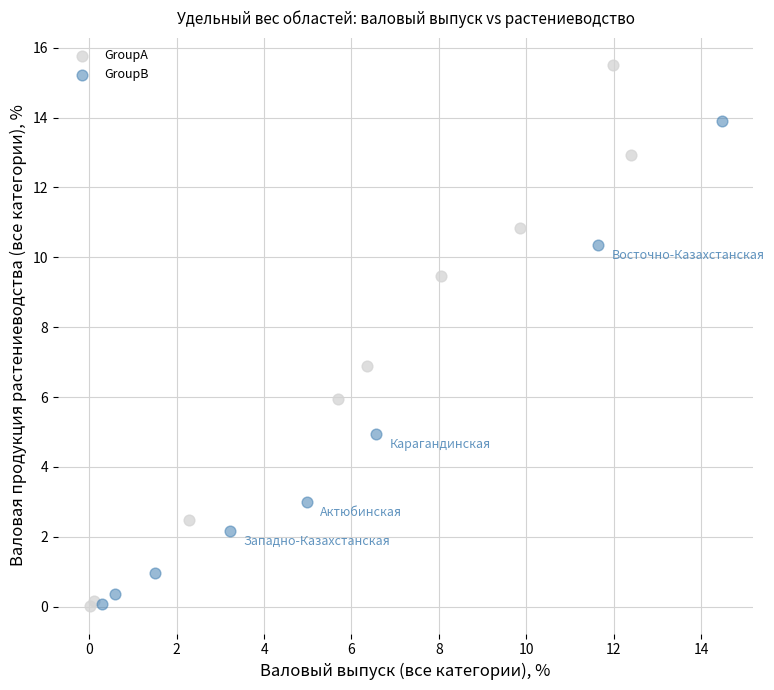

Which series contains the highest Y value?

GroupA